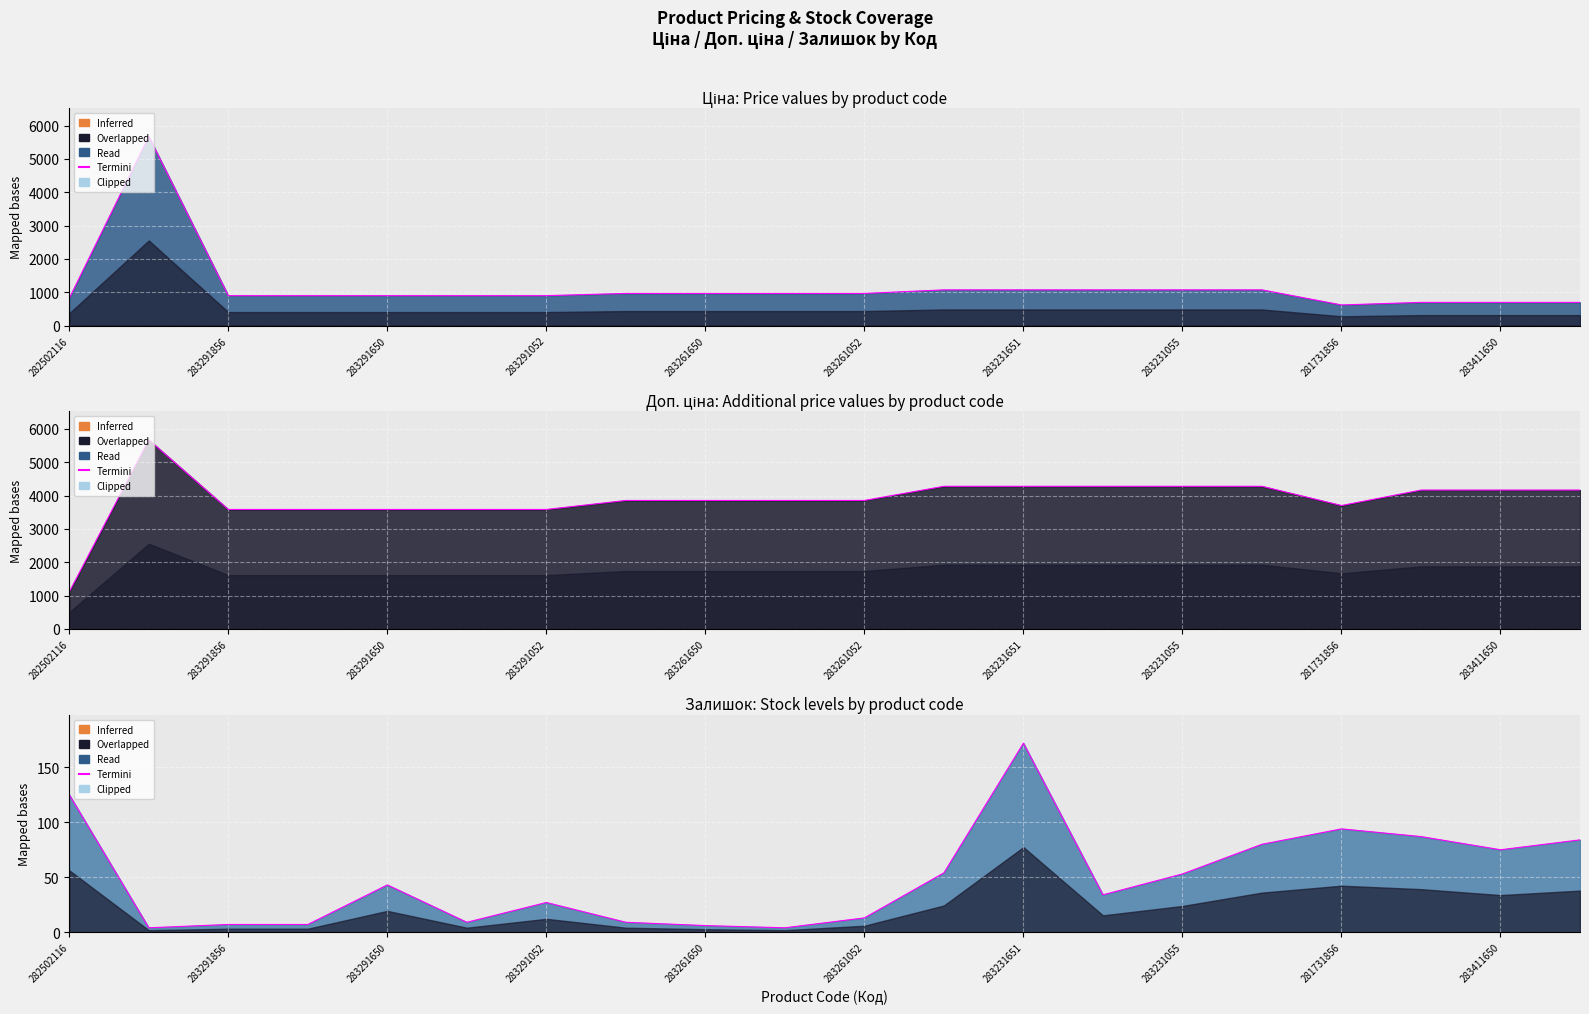

At which category does the chart reach its minimum across all series?

283291856